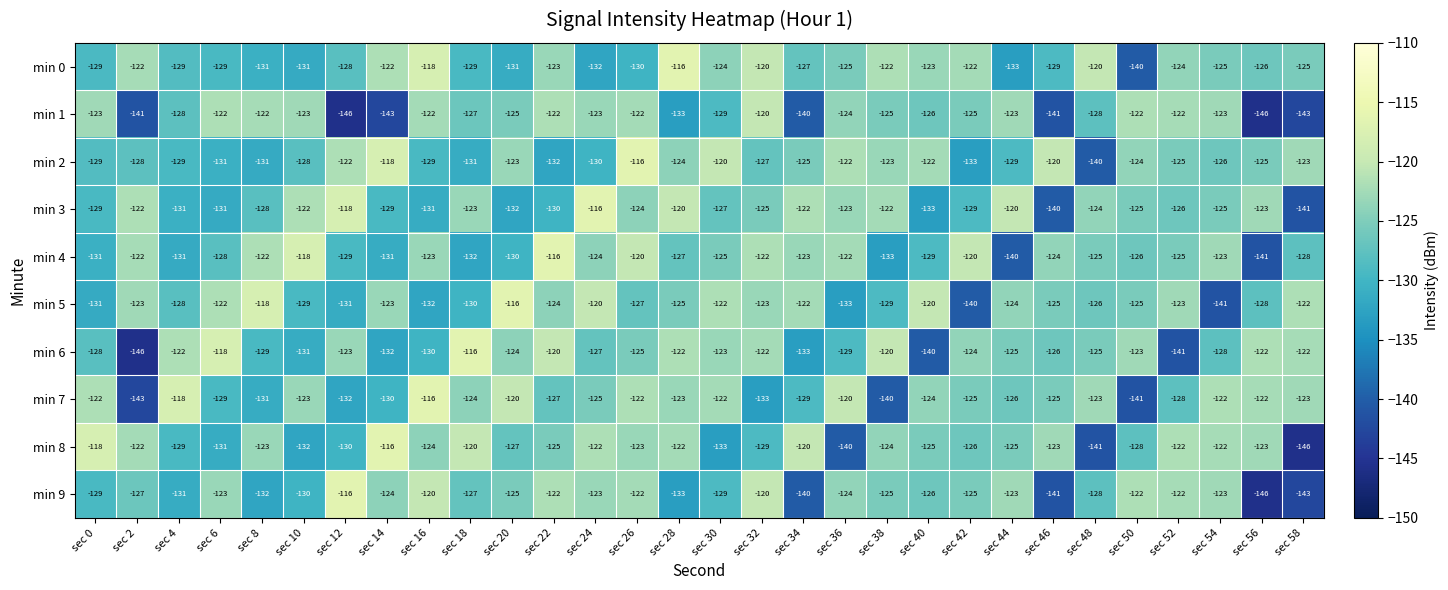

What is the difference between the second highest and second lowest values in the min 0 series?

15